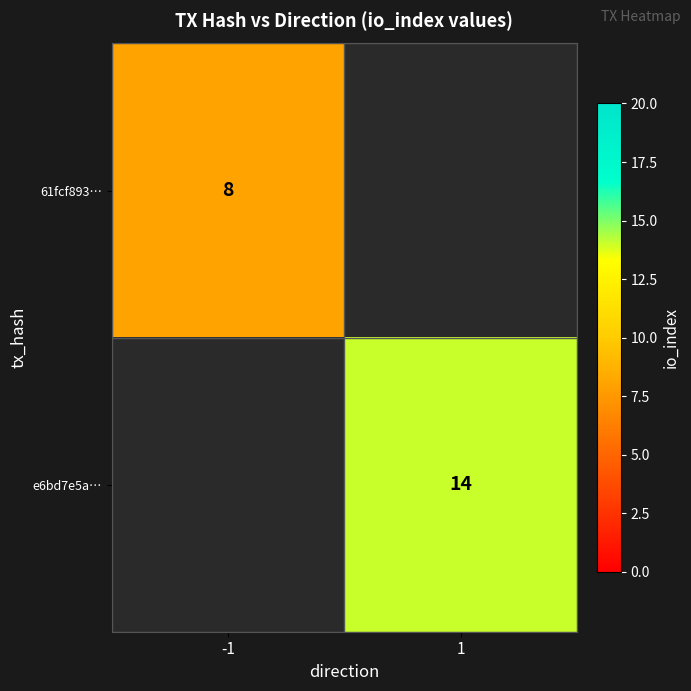

The 61fcf893… series shows 8 at -1. True or false?

True